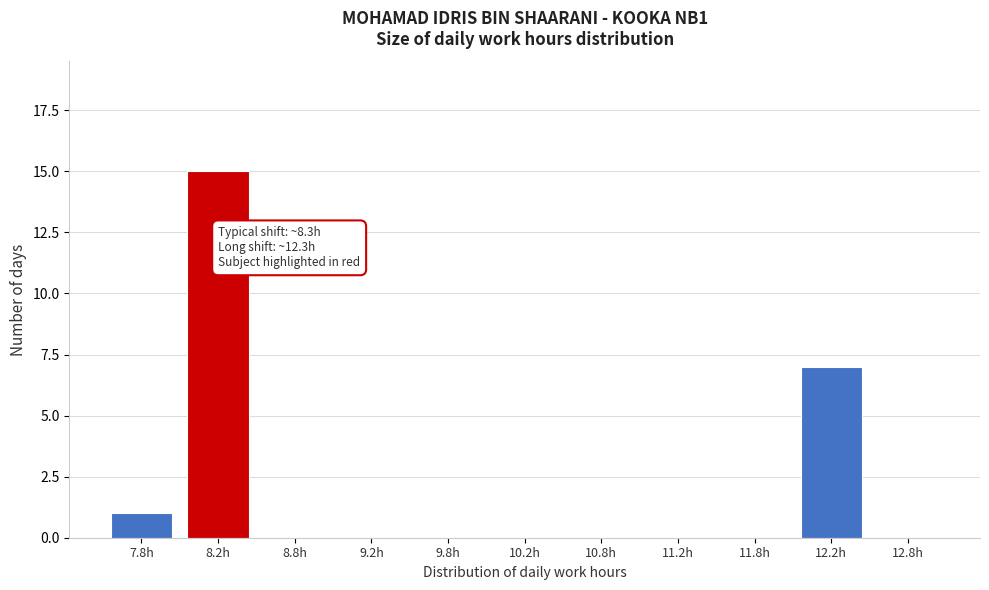

Reading left to right, what are all the values shown in this chart?

7.8h=1	8.2h=15	8.8h=0	9.2h=0	9.8h=0	10.2h=0	10.8h=0	11.2h=0	11.8h=0	12.2h=7	12.8h=0